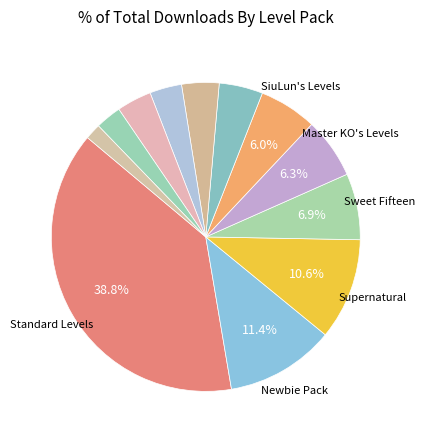

To the nearest percent, what is the average slice percentage?

8%